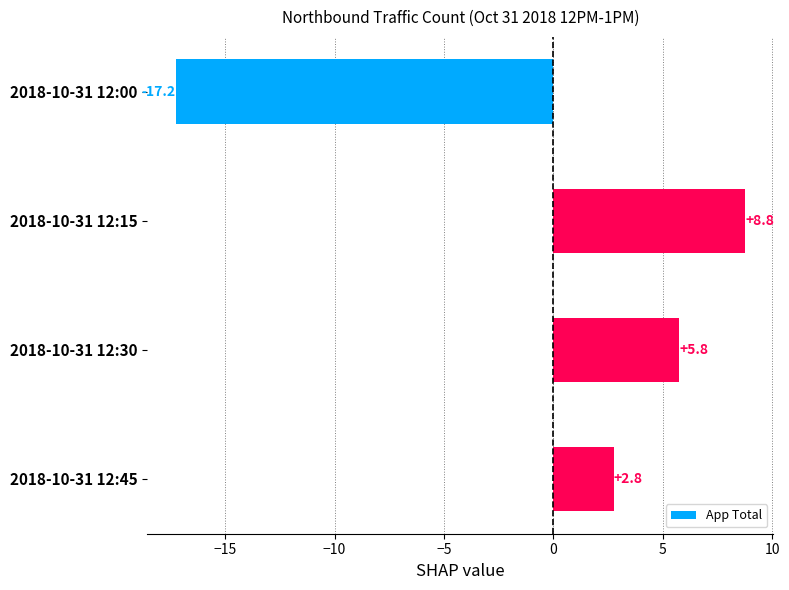

Reading top to bottom, extract all data points from this chart.

2018-10-31 12:00=-17.2	2018-10-31 12:15=8.8	2018-10-31 12:30=5.8	2018-10-31 12:45=2.8